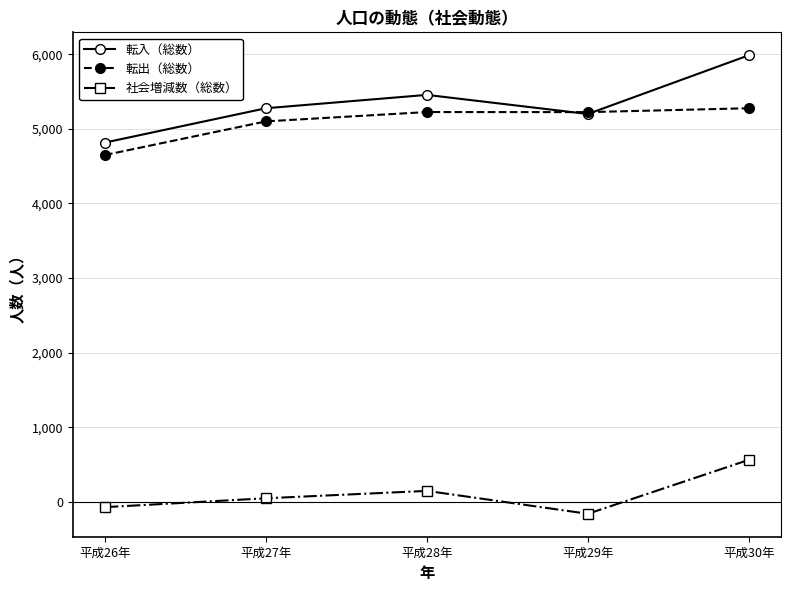

Which label corresponds to the smallest value in the chart?

平成29年